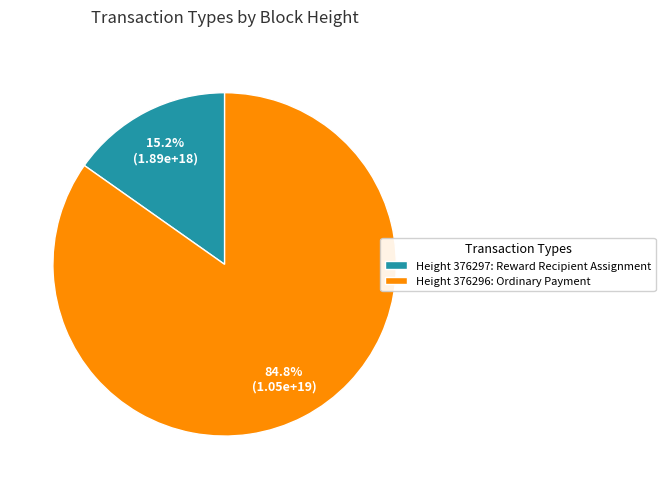

Between Height 376297: Reward Recipient Assignment and Height 376296: Ordinary Payment, which is larger?

Height 376296: Ordinary Payment